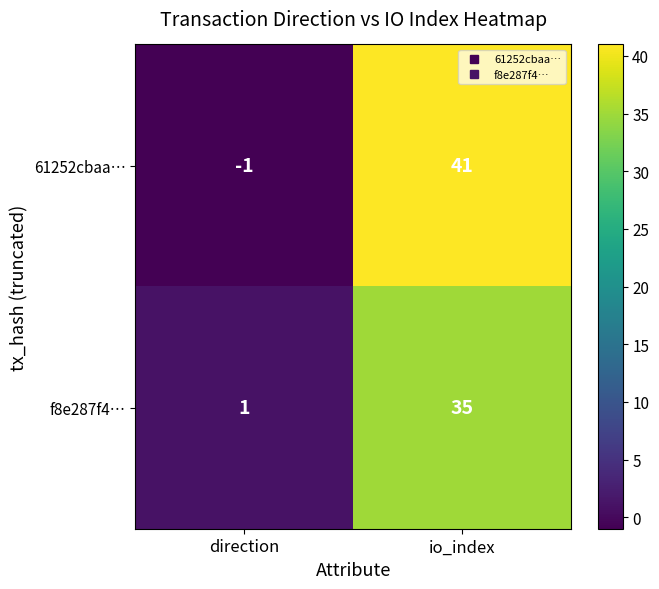

At which category does the chart reach its peak across all series?

io_index